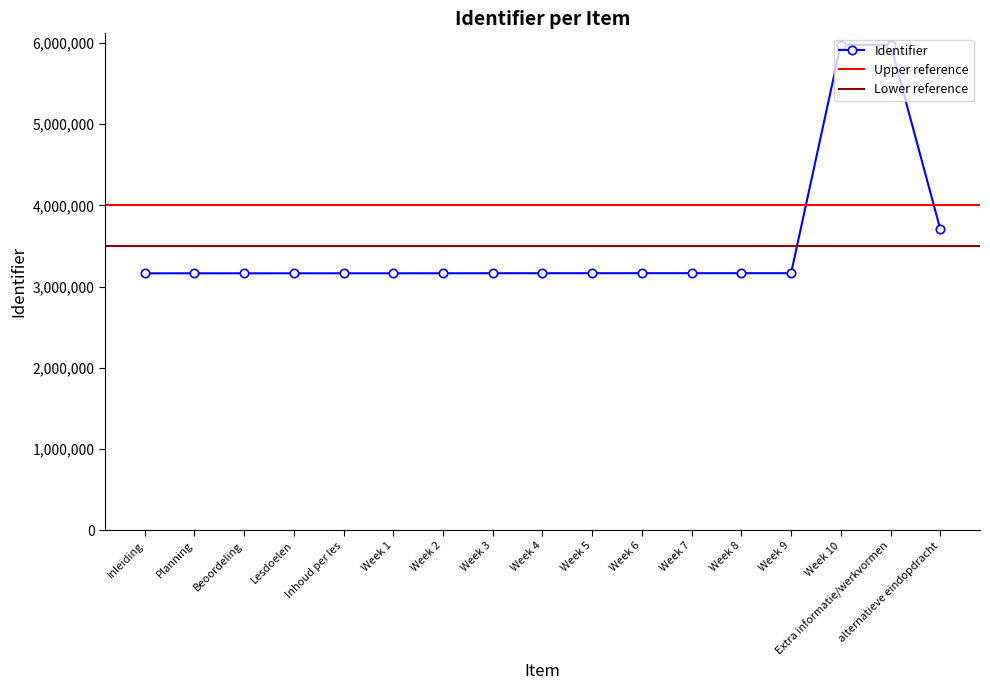

Is it true that the value at Week 9 is 3164519?

True